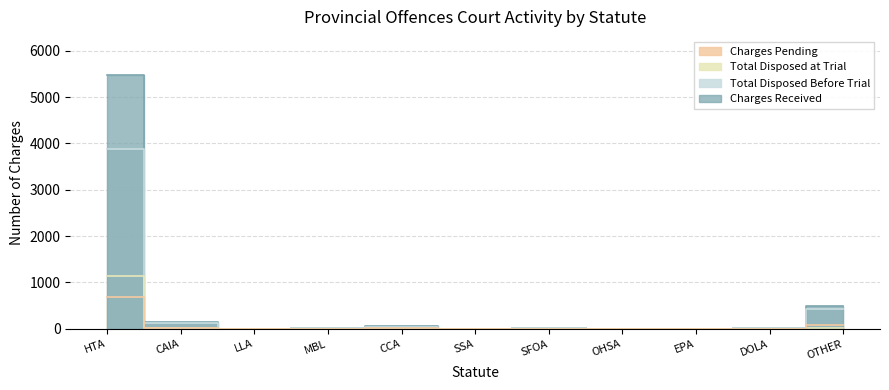

What is the maximum value shown in the chart?

5478